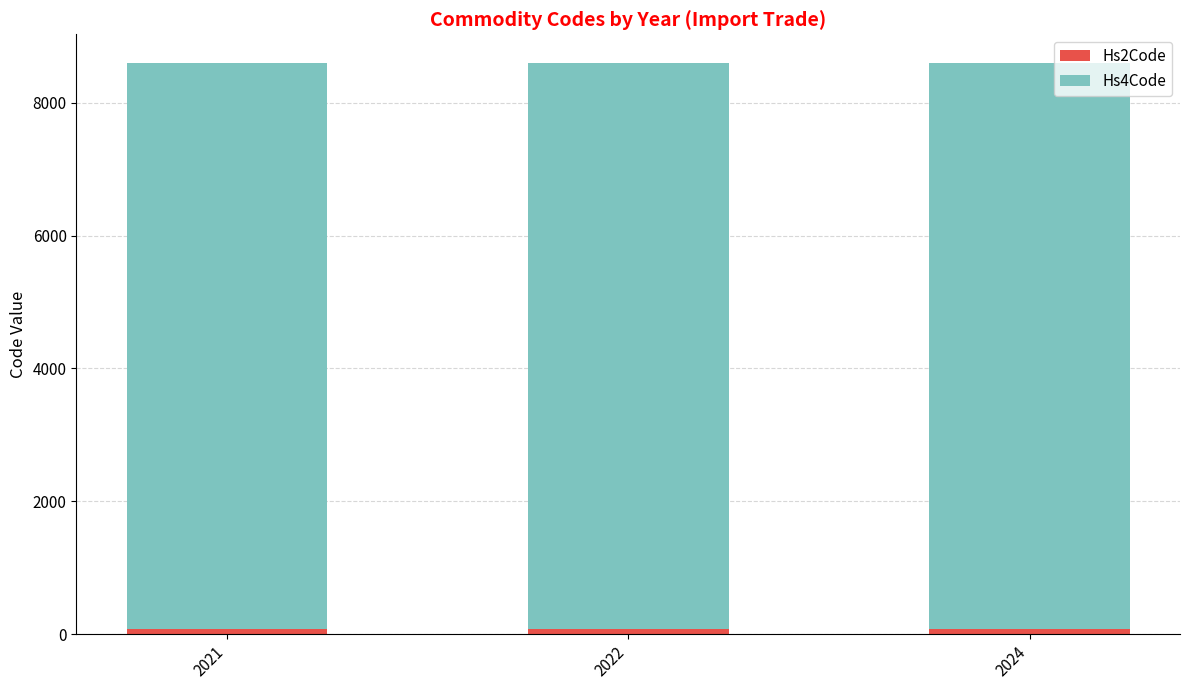

Between 2021 and 2024, which series saw the biggest shift?

Hs4Code